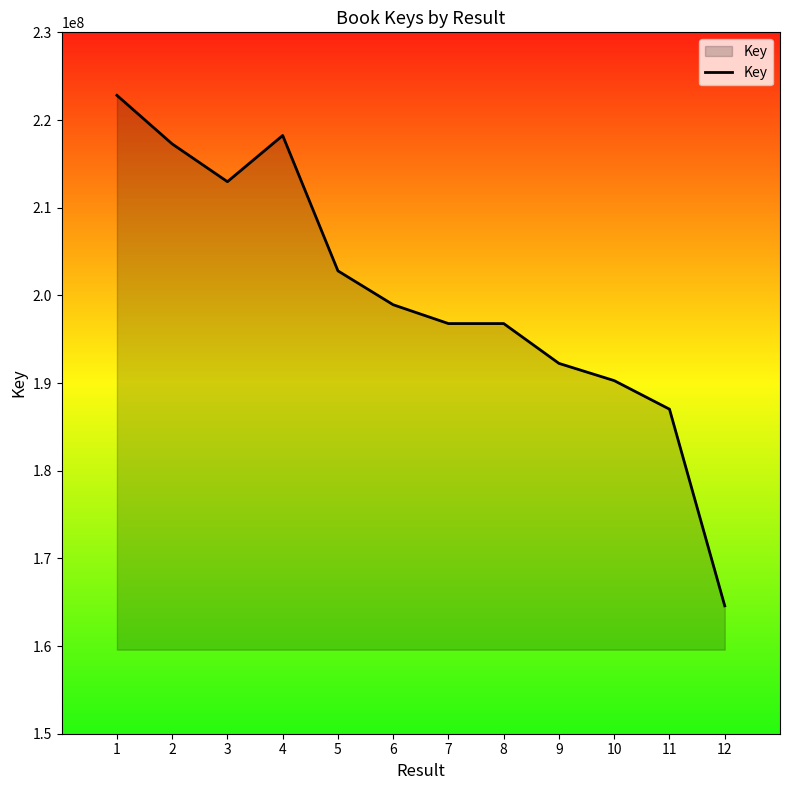

What is the difference between the maximum and minimum values?

58228699